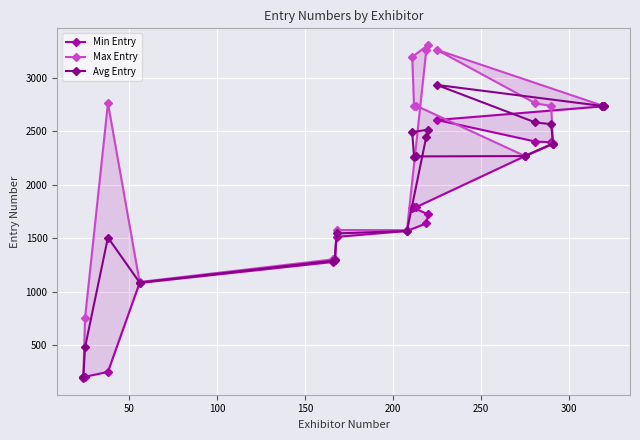

True or false: Max Entry and Min Entry cross at least once.

False